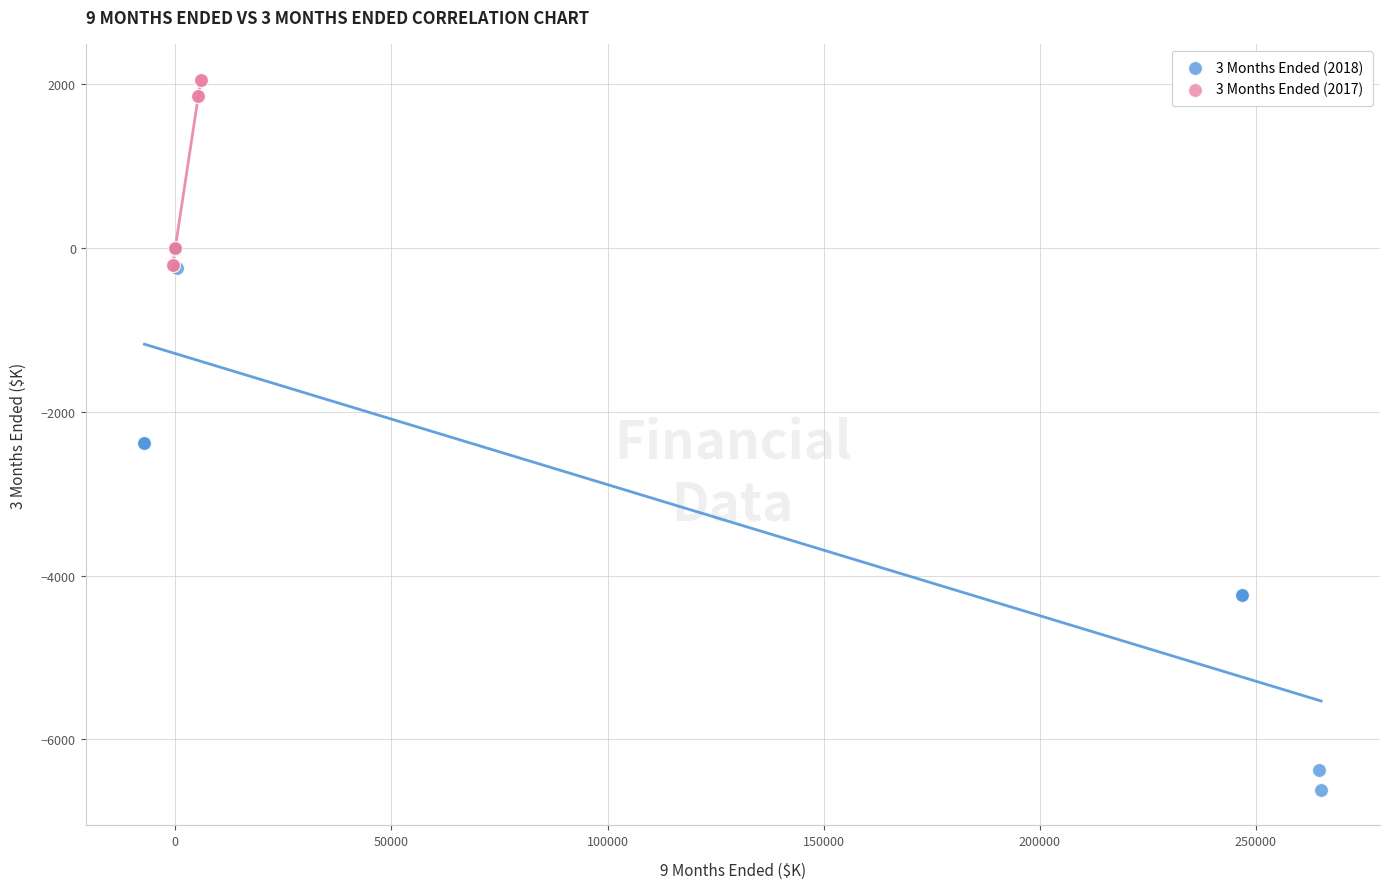

Which series has the largest Y range (max minus min)?

3 Months Ended (2018)